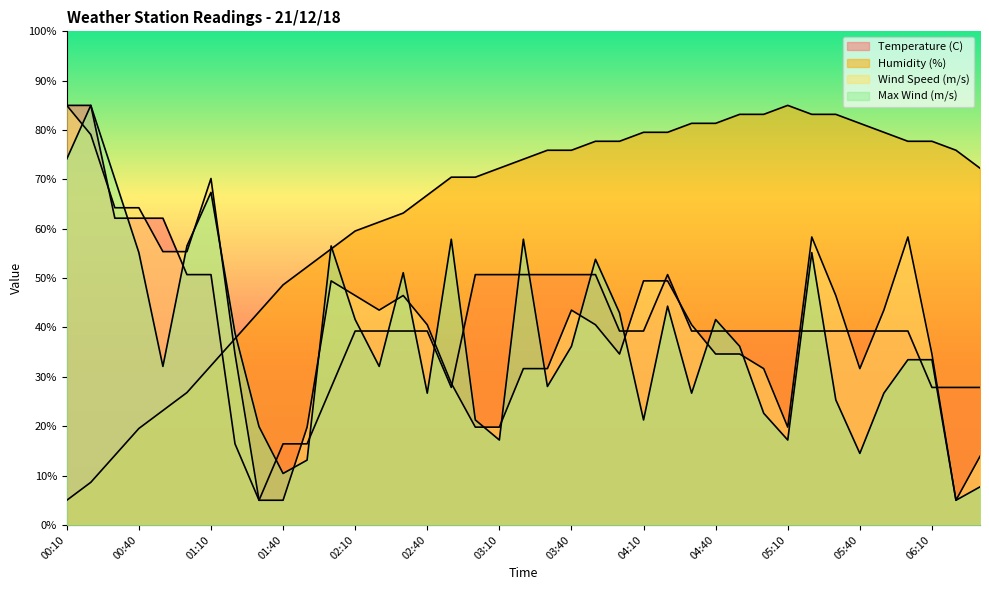

Reading left to right, what are all the values shown in this chart?

Temperature (C): 00:10=85.0	00:20=85.0	00:30=62.1	00:40=62.1	00:50=62.1	01:00=50.7	01:10=50.7	01:20=16.4	01:30=5.0	01:40=16.4	01:50=16.4	02:00=27.9	02:10=39.3	02:20=39.3	02:30=39.3	02:40=39.3	02:50=27.9	03:00=50.7	03:10=50.7	03:20=50.7	03:30=50.7	03:40=50.7	03:50=50.7	04:00=39.3	04:10=39.3	04:20=50.7	04:30=39.3	04:40=39.3	04:50=39.3	05:00=39.3	05:10=39.3	05:20=39.3	05:30=39.3	05:40=39.3	05:50=39.3	06:00=39.3	06:10=27.9	06:20=27.9	06:30=27.9
Humidity (%): 00:10=5.0	00:20=8.6	00:30=14.1	00:40=19.5	00:50=23.2	01:00=26.8	01:10=32.3	01:20=37.7	01:30=43.2	01:40=48.6	01:50=52.3	02:00=55.9	02:10=59.5	02:20=61.4	02:30=63.2	02:40=66.8	02:50=70.5	03:00=70.5	03:10=72.3	03:20=74.1	03:30=75.9	03:40=75.9	03:50=77.7	04:00=77.7	04:10=79.5	04:20=79.5	04:30=81.4	04:40=81.4	04:50=83.2	05:00=83.2	05:10=85.0	05:20=83.2	05:30=83.2	05:40=81.4	05:50=79.5	06:00=77.7	06:10=77.7	06:20=75.9	06:30=72.3
Wind Speed (m/s): 00:10=85.0	00:20=79.1	00:30=64.3	00:40=64.3	00:50=55.4	01:00=55.4	01:10=70.2	01:20=34.6	01:30=5.0	01:40=5.0	01:50=19.8	02:00=49.4	02:10=46.5	02:20=43.5	02:30=46.5	02:40=40.6	02:50=28.7	03:00=19.8	03:10=19.8	03:20=31.7	03:30=31.7	03:40=43.5	03:50=40.6	04:00=34.6	04:10=49.4	04:20=49.4	04:30=40.6	04:40=34.6	04:50=34.6	05:00=31.7	05:10=19.8	05:20=58.3	05:30=46.5	05:40=31.7	05:50=43.5	06:00=58.3	06:10=34.6	06:20=5.0	06:30=13.9
Max Wind (m/s): 00:10=74.2	00:20=85.0	00:30=70.1	00:40=55.2	00:50=32.1	01:00=56.5	01:10=67.4	01:20=38.9	01:30=19.9	01:40=10.4	01:50=13.1	02:00=56.5	02:10=41.6	02:20=32.1	02:30=51.1	02:40=26.7	02:50=57.9	03:00=21.3	03:10=17.2	03:20=57.9	03:30=28.1	03:40=36.2	03:50=53.8	04:00=43.0	04:10=21.3	04:20=44.3	04:30=26.7	04:40=41.6	04:50=36.2	05:00=22.6	05:10=17.2	05:20=55.2	05:30=25.3	05:40=14.5	05:50=26.7	06:00=33.5	06:10=33.5	06:20=5.0	06:30=7.7